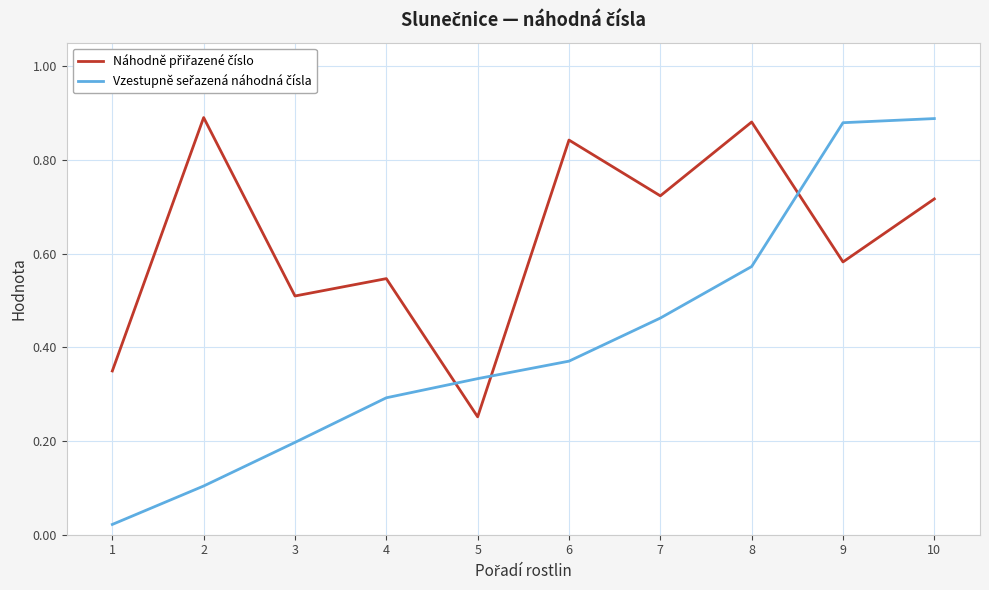

What is the total value across all series at 10?

1.6